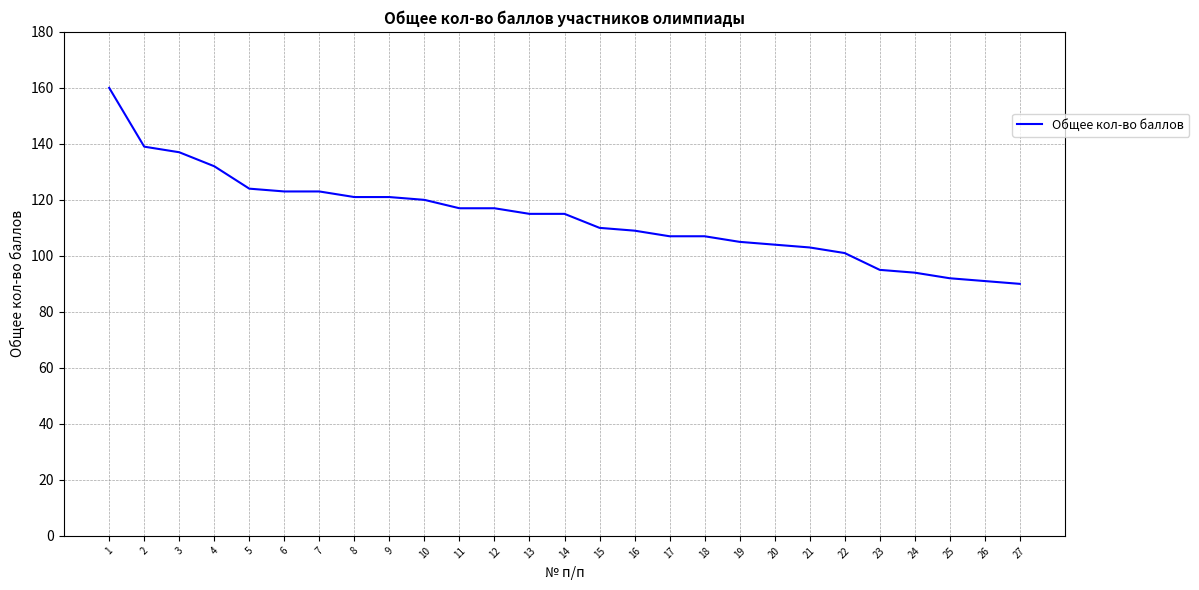

The chart shows a value of 117 at 12. True or false?

True